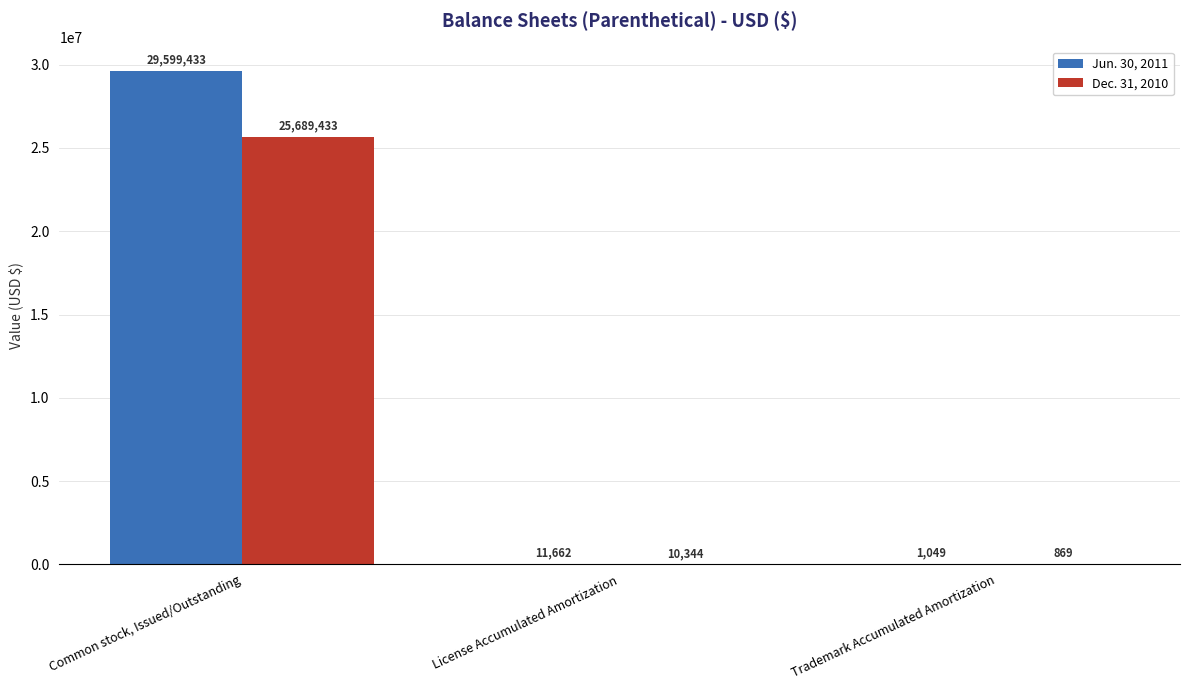

What is the highest value of the Jun. 30, 2011 series?

29599433